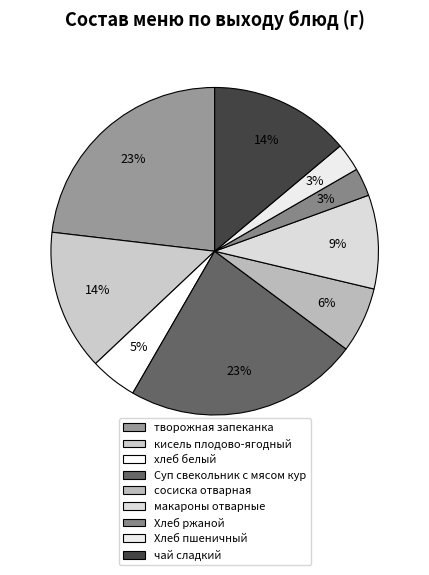

How much of the chart is everything except сосиска отварная?

93.5%